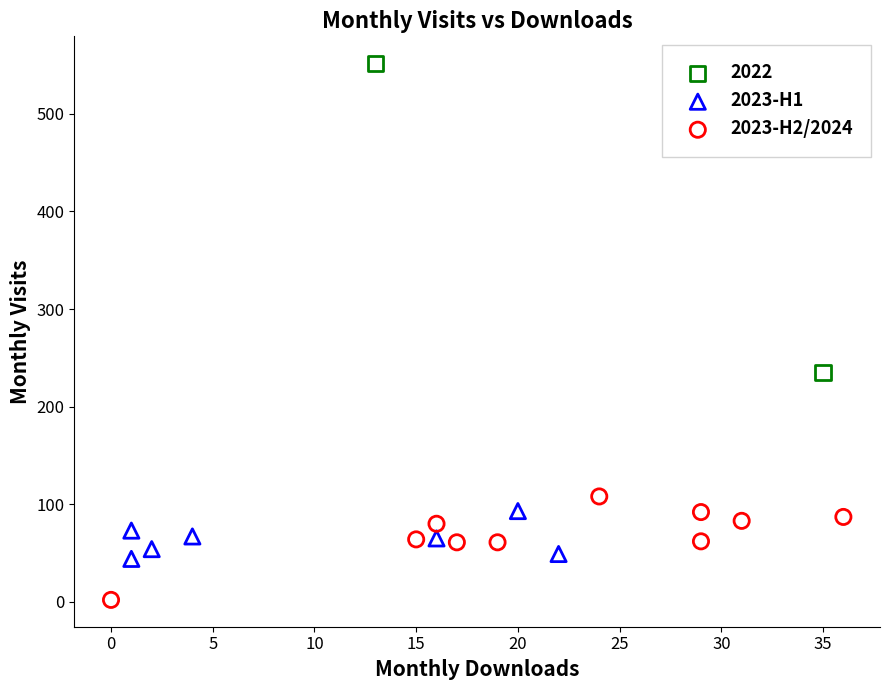

Which series reaches the minimum Y coordinate?

2023-H2/2024